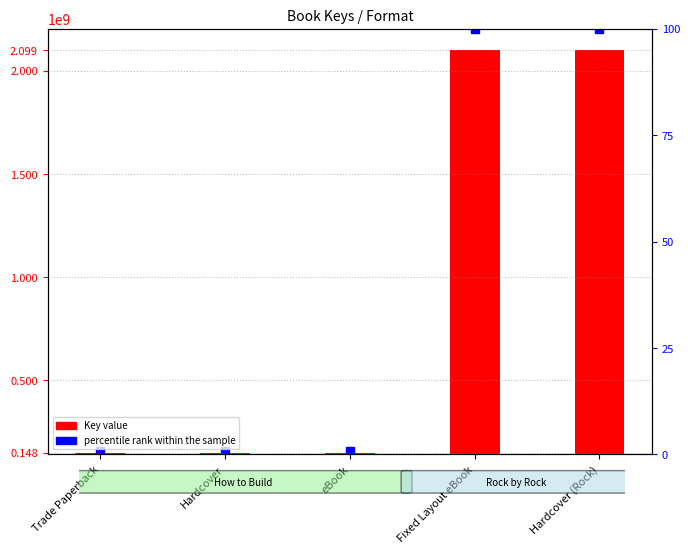

What are all the series names shown in the legend?

Key value, percentile rank within the sample